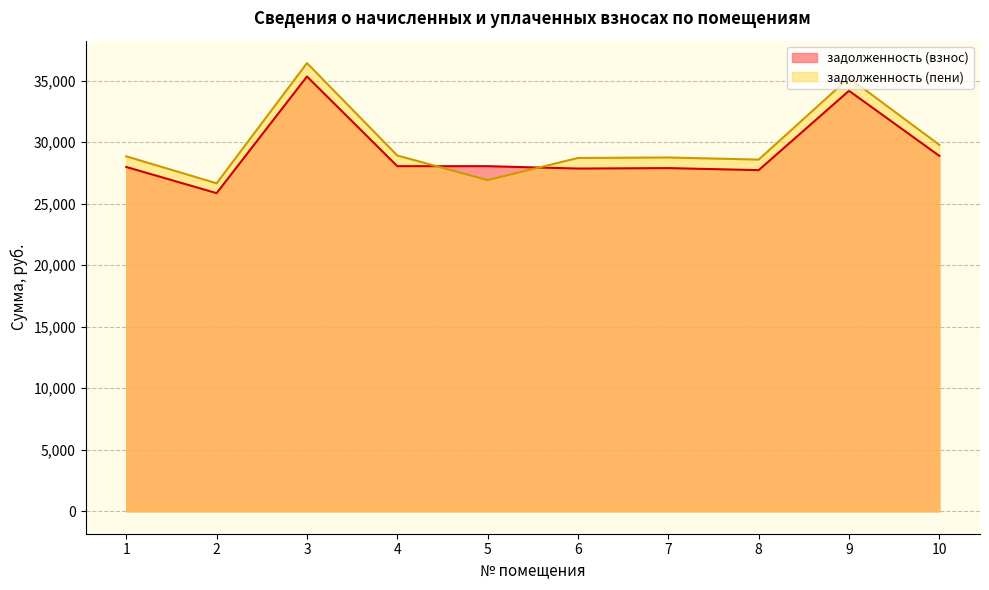

After their last crossing, which series has the higher values: задолженность (пени) or задолженность (взнос)?

задолженность (пени)